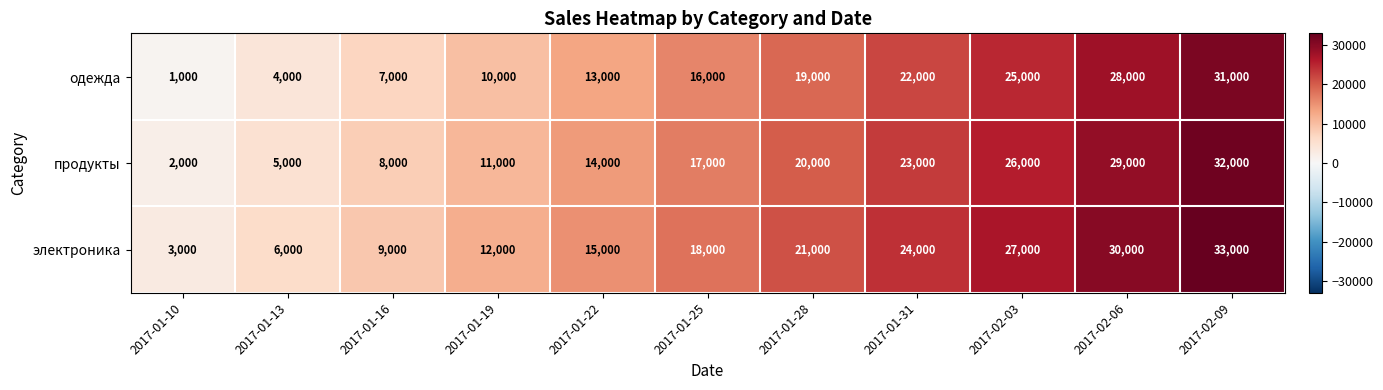

How many series are shown in this chart?

3